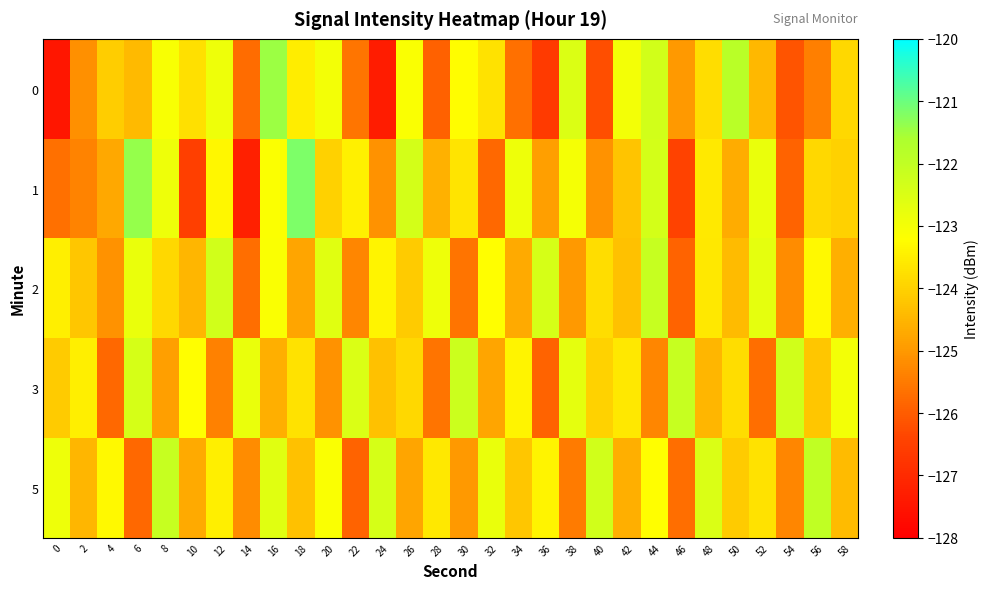

Between 22 and 8, which is larger?

8